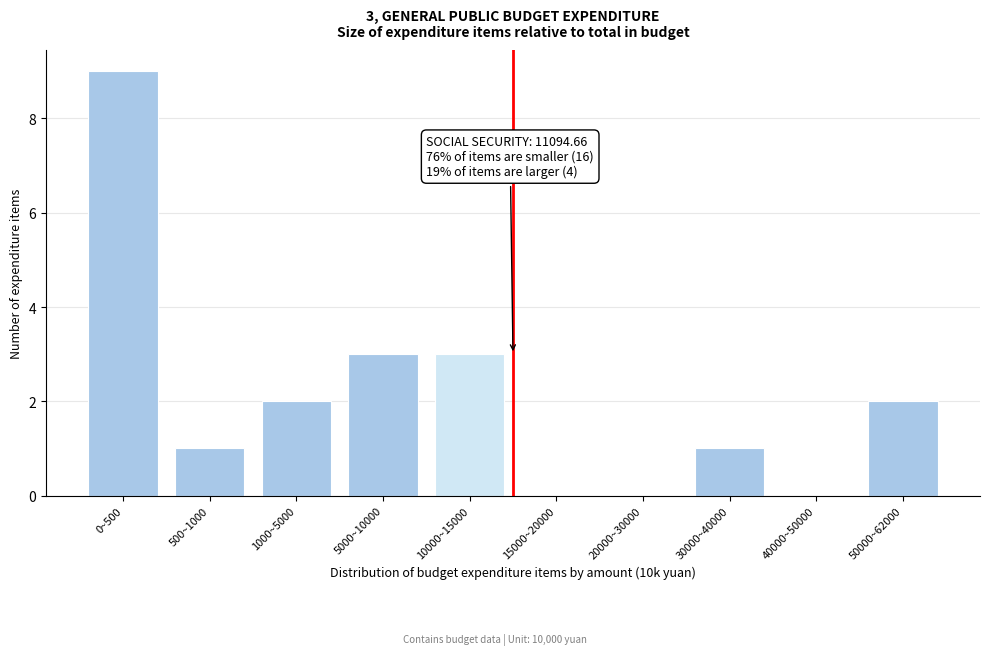

Reading left to right, extract all data points from this chart.

0~500=9	500~1000=1	1000~5000=2	5000~10000=3	10000~15000=3	15000~20000=0	20000~30000=0	30000~40000=1	40000~50000=0	50000~62000=2